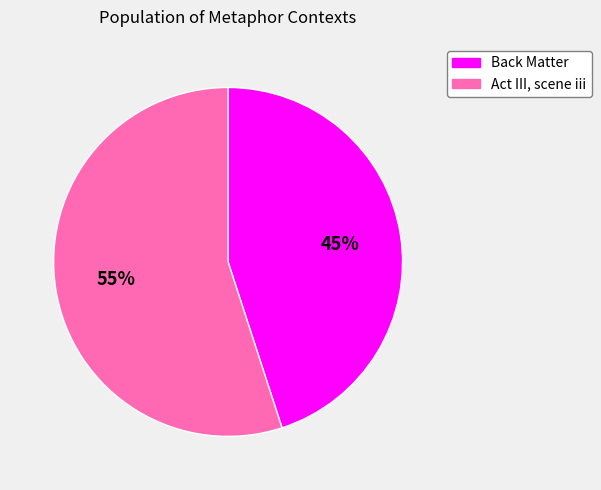

Rank the categories by value from highest to lowest.

Act III, scene iii, Back Matter